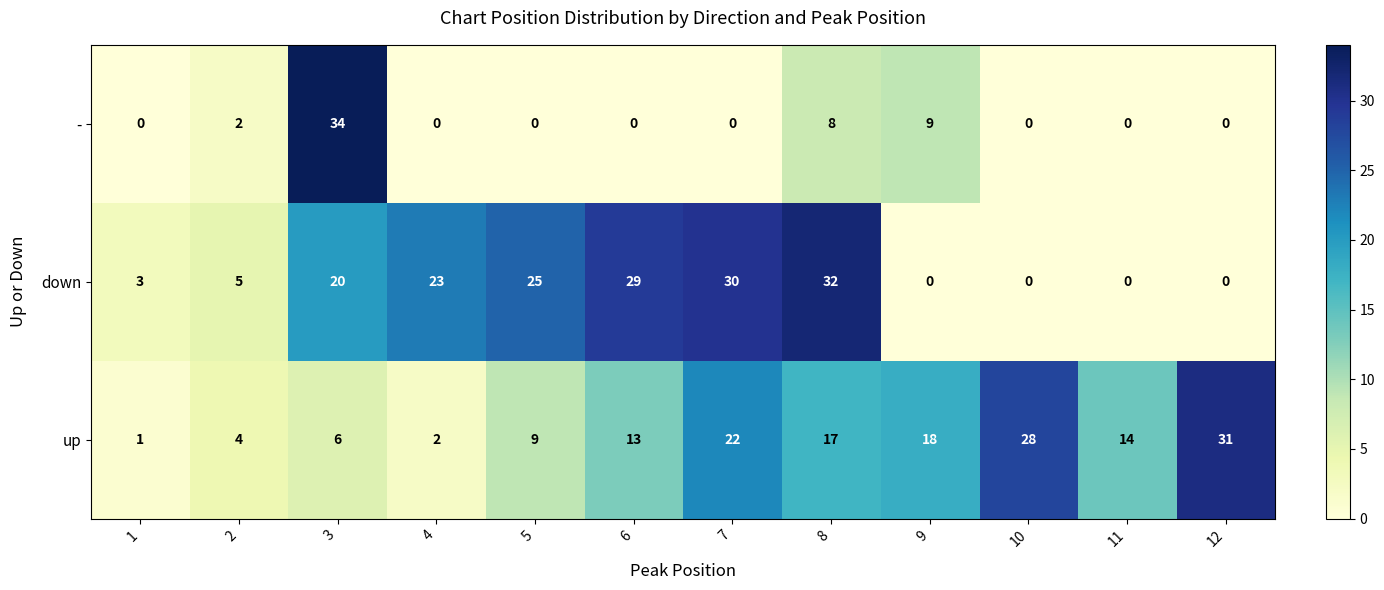

Is it true that up equals 8 at 9?

False